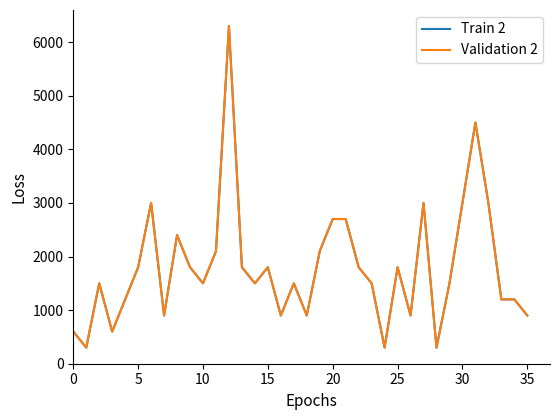

Does the chart have visible grid lines?

No